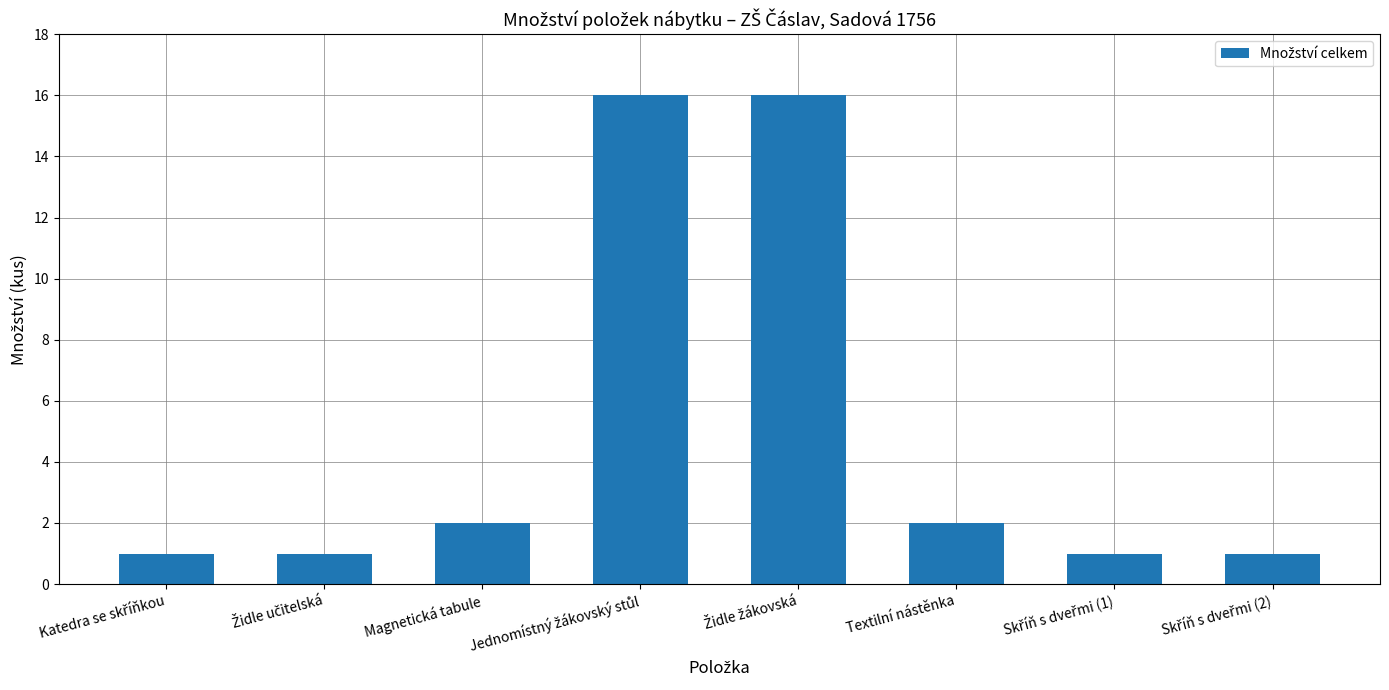

How many data points does each series have?

8